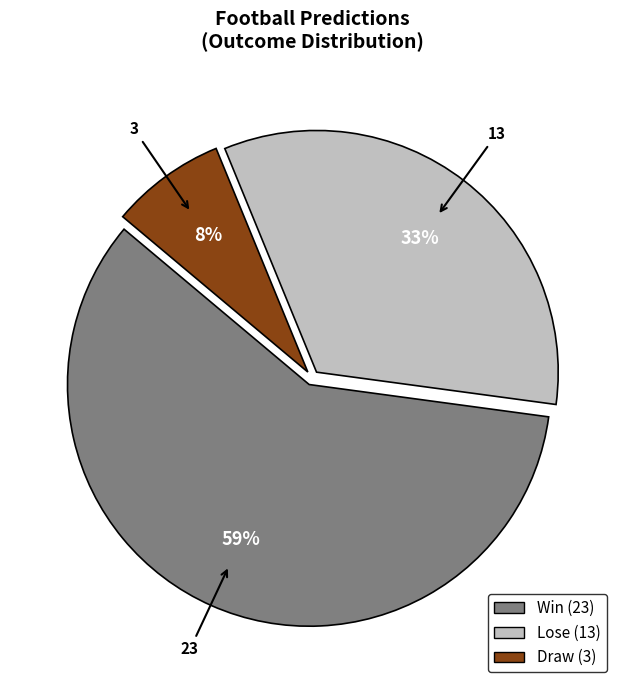

Does any single category account for the majority?

Yes